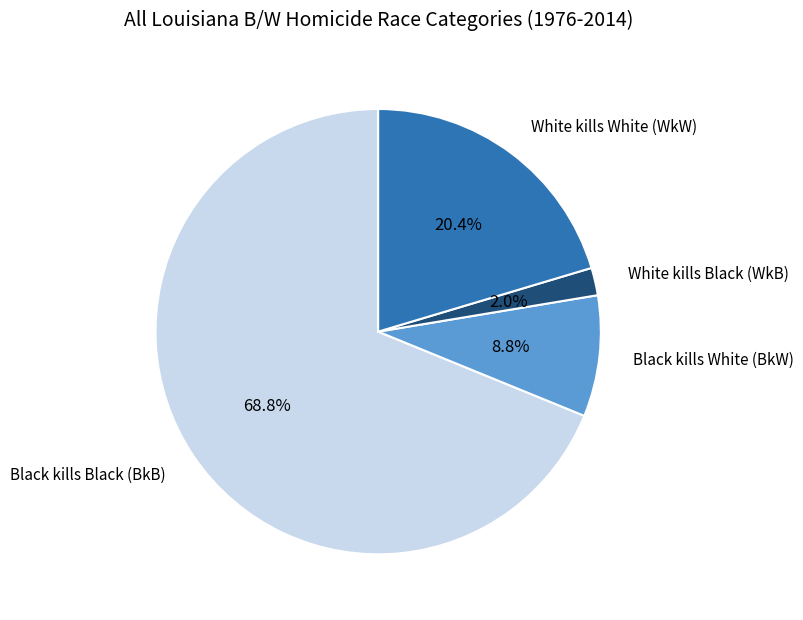

Does any single category account for the majority?

Yes